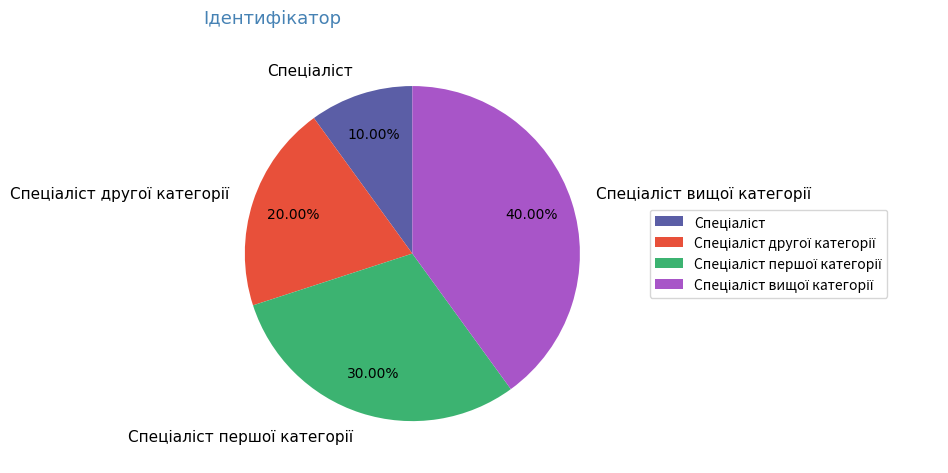

Does any single category account for the majority?

No